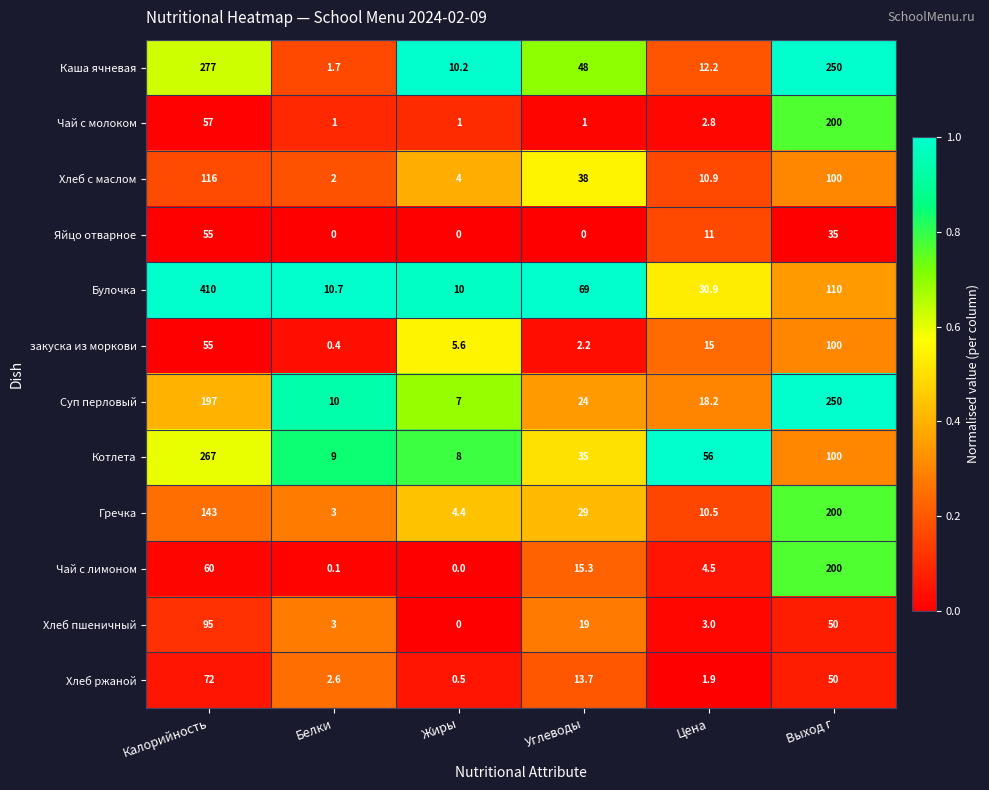

At how many categories does at least one series exceed 0?

6